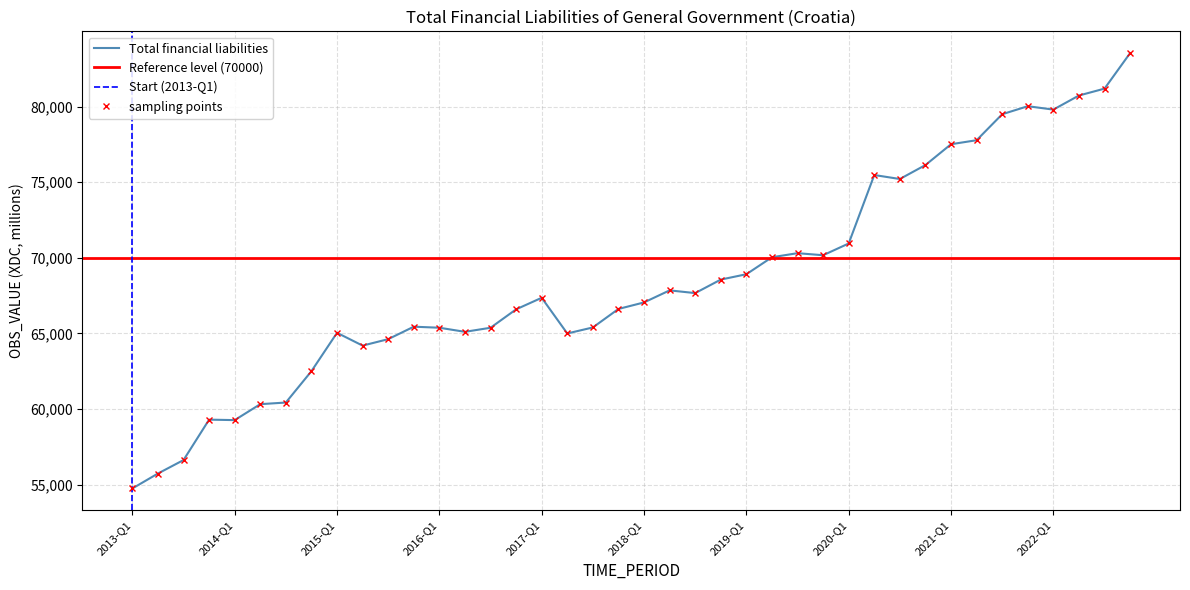

Reading left to right, what are all the values shown in this chart?

2013-Q1=54747.3	2013-Q2=55735.5	2013-Q3=56626.4	2013-Q4=59298.2	2014-Q1=59267.1	2014-Q2=60321.3	2014-Q3=60429.7	2014-Q4=62503.1	2015-Q1=65039.8	2015-Q2=64192.6	2015-Q3=64619.6	2015-Q4=65443.1	2016-Q1=65375.4	2016-Q2=65104.4	2016-Q3=65373.0	2016-Q4=66591.0	2017-Q1=67354.9	2017-Q2=64996.1	2017-Q3=65393.5	2017-Q4=66616.1	2018-Q1=67047.9	2018-Q2=67844.3	2018-Q3=67664.9	2018-Q4=68558.1	2019-Q1=68911.5	2019-Q2=70035.8	2019-Q3=70303.6	2019-Q4=70168.3	2020-Q1=70944.8	2020-Q2=75471.1	2020-Q3=75208.3	2020-Q4=76130.6	2021-Q1=77507.6	2021-Q2=77772.4	2021-Q3=79491.4	2021-Q4=80020.0	2022-Q1=79796.6	2022-Q2=80728.0	2022-Q3=81183.7	2022-Q4=83532.0